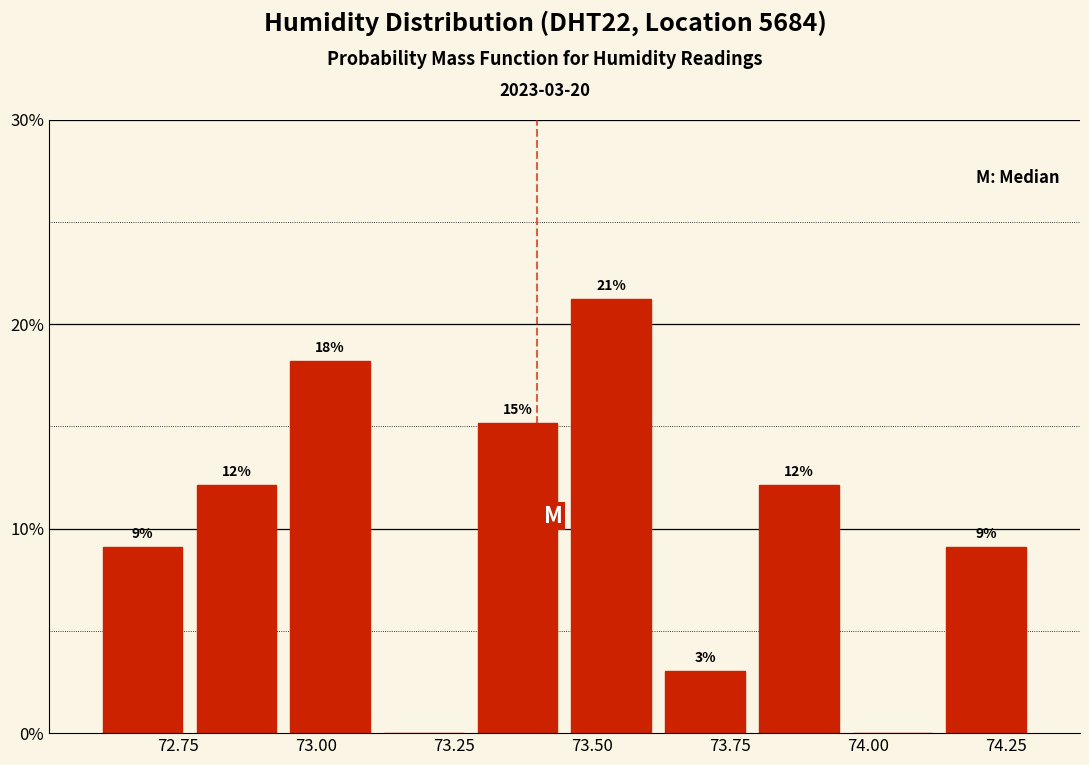

Around what value on the x-axis is the tallest bar? Give the approximate position of its centre, as read against the axis.

73.55